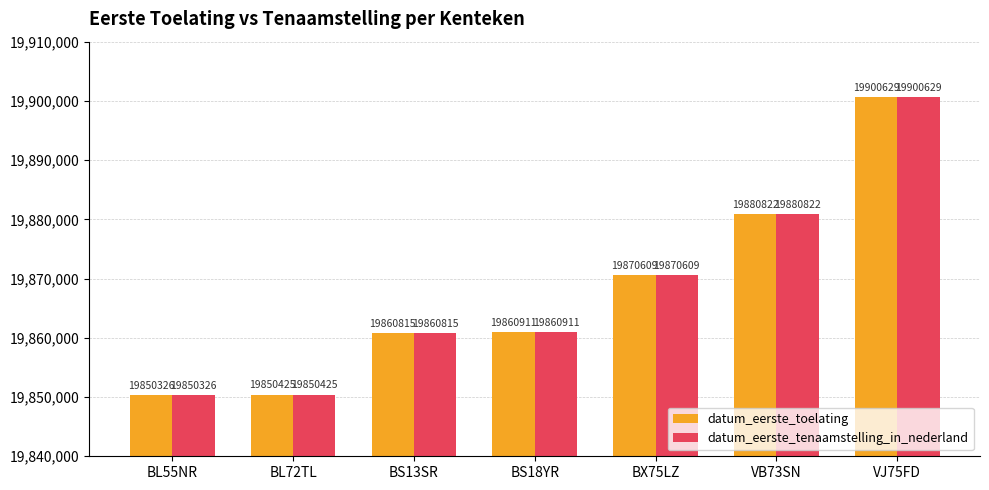

Where is datum_eerste_tenaamstelling_in_nederland nearest to the value 19875477?

BX75LZ